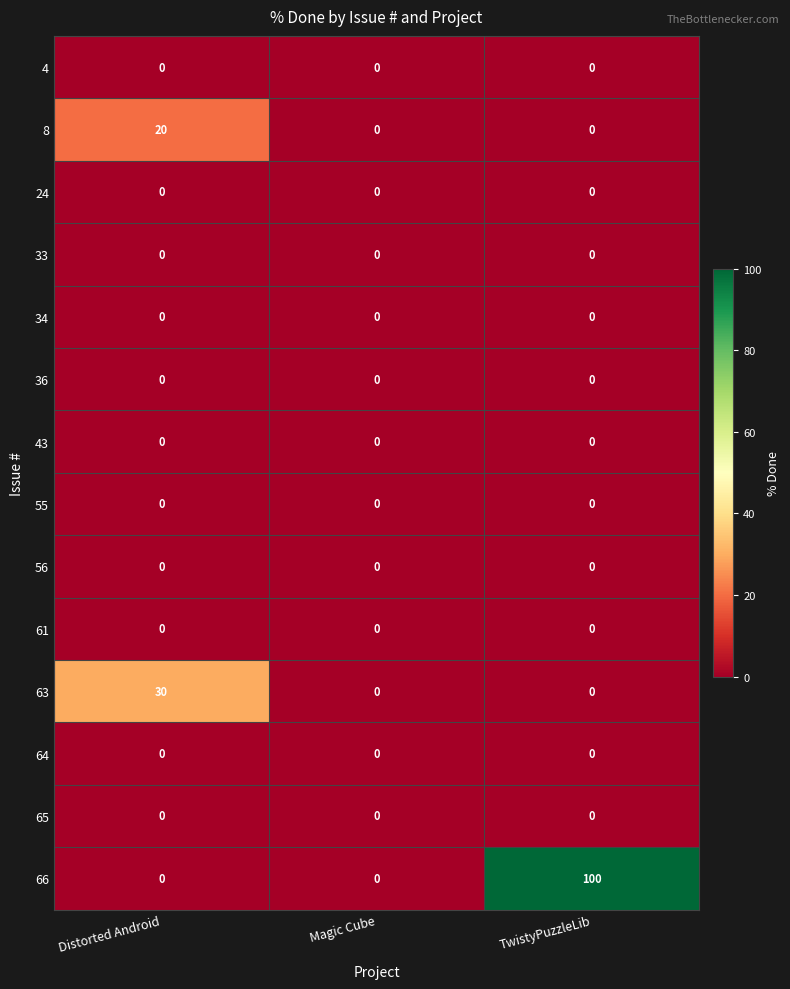

How many series are shown in this chart?

14